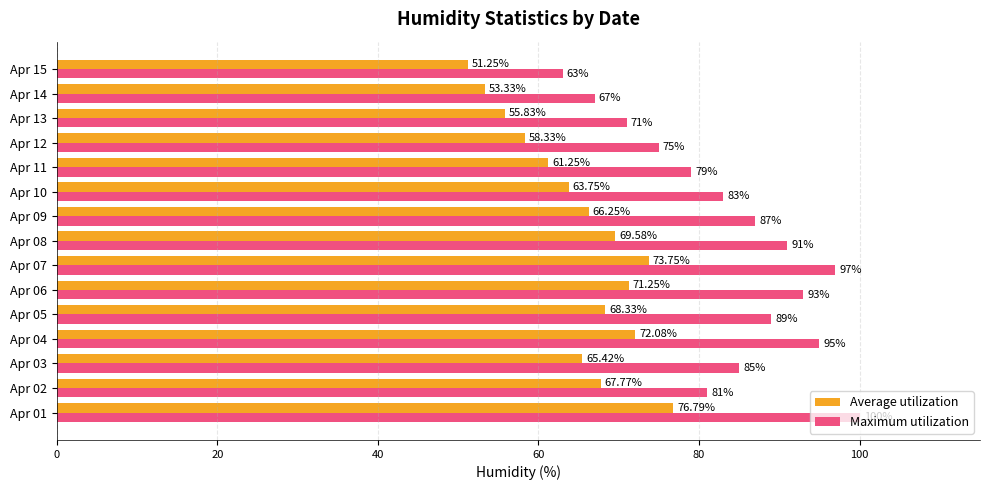

At Apr 08, list the series in order from largest to smallest.

Maximum utilization, Average utilization